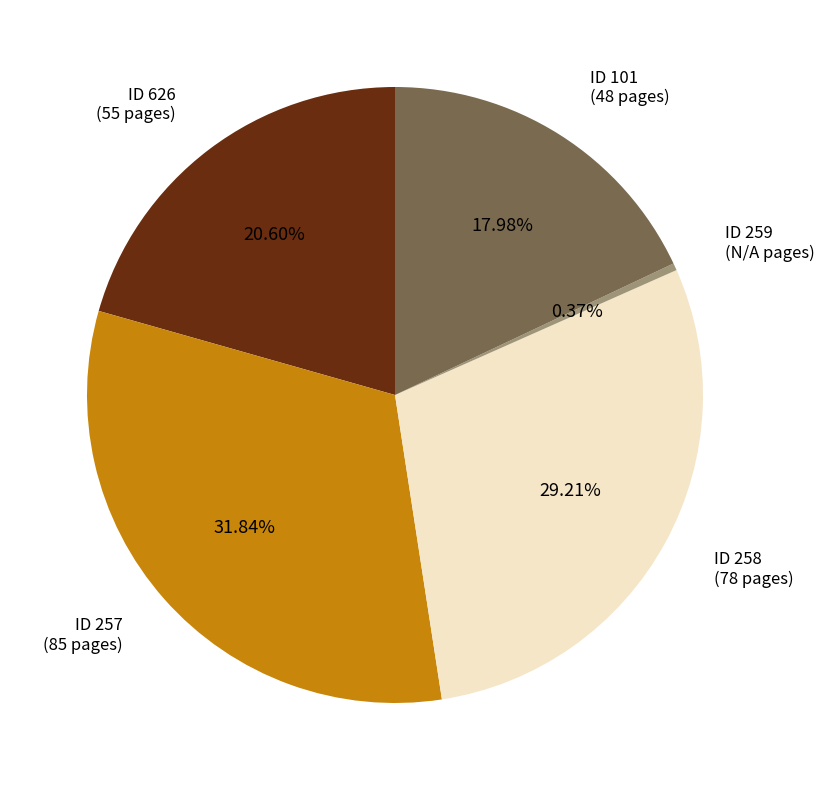

Which has a higher value, ID 258 (78 pages) or ID 259 (N/A pages)?

ID 258 (78 pages)